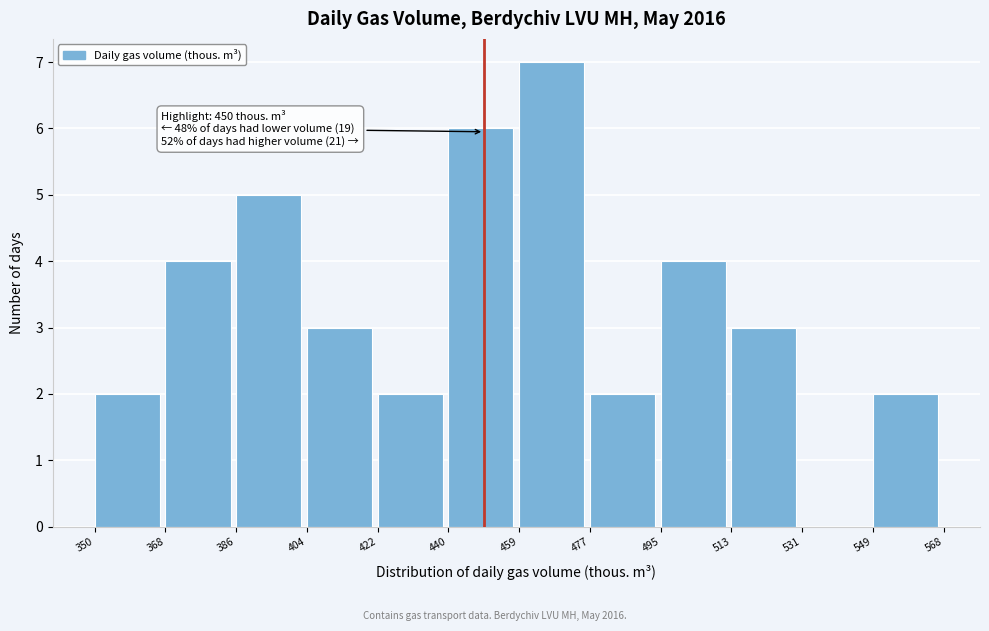

Over which range of the x-axis is the bar tallest?

459 to 477